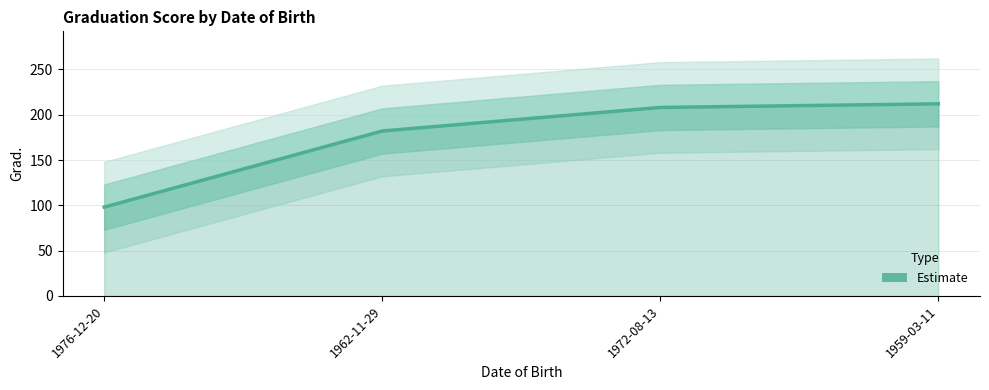

Is it true that the value at 1972-08-13 is 356?

False